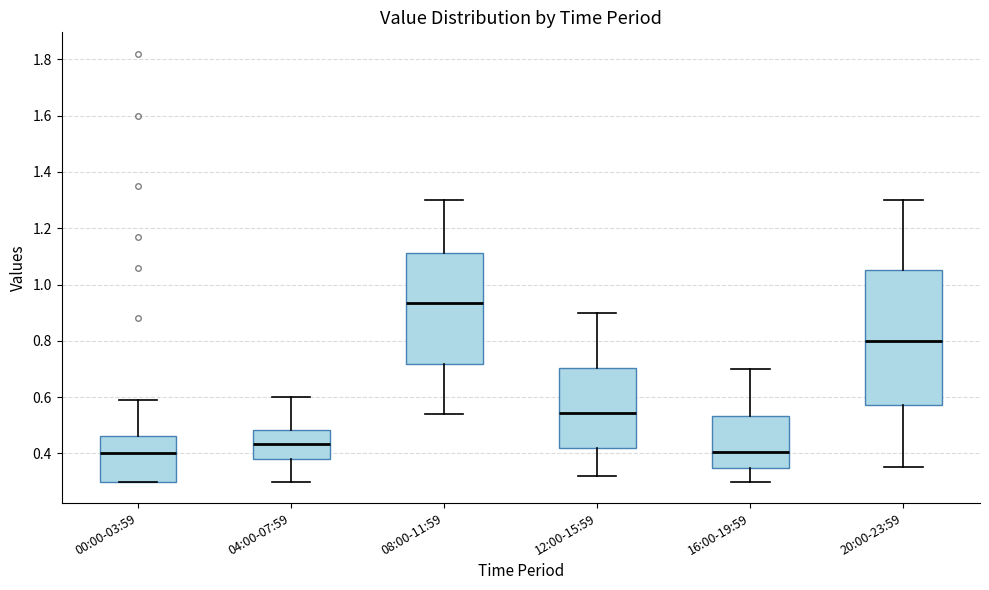

Reading left to right, read every box against the y-axis: the position of its median line, the range the box covers, and the ends of its whiskers. The values are not printed on the chart, so give them approximately, as read against the axis.

00:00-03:59: median 0.40, box 0.30 to 0.46, whiskers 0.30 to 0.60
04:00-07:59: median 0.44, box 0.38 to 0.48, whiskers 0.30 to 0.60
08:00-11:59: median 0.94, box 0.72 to 1.12, whiskers 0.54 to 1.30
12:00-15:59: median 0.54, box 0.42 to 0.70, whiskers 0.32 to 0.90
16:00-19:59: median 0.40, box 0.34 to 0.54, whiskers 0.30 to 0.70
20:00-23:59: median 0.80, box 0.58 to 1.06, whiskers 0.36 to 1.30